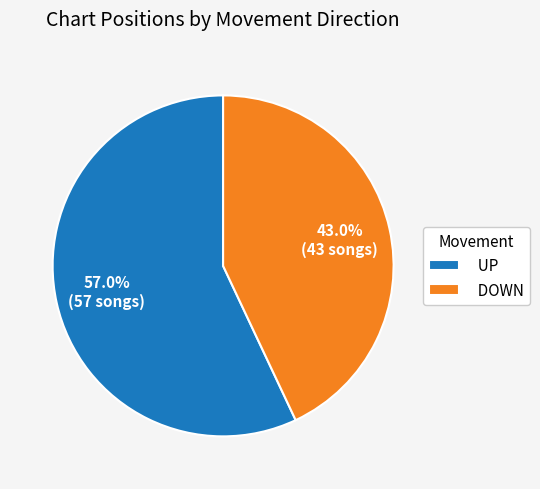

Which category has the biggest portion of the pie?

UP